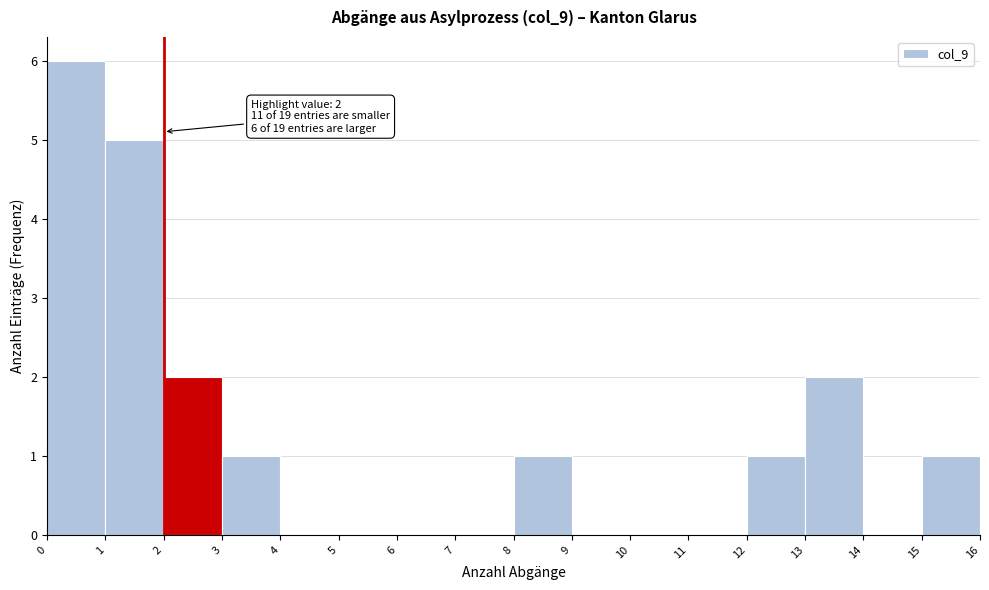

Which range on the x-axis has the tallest bar?

0 to 1